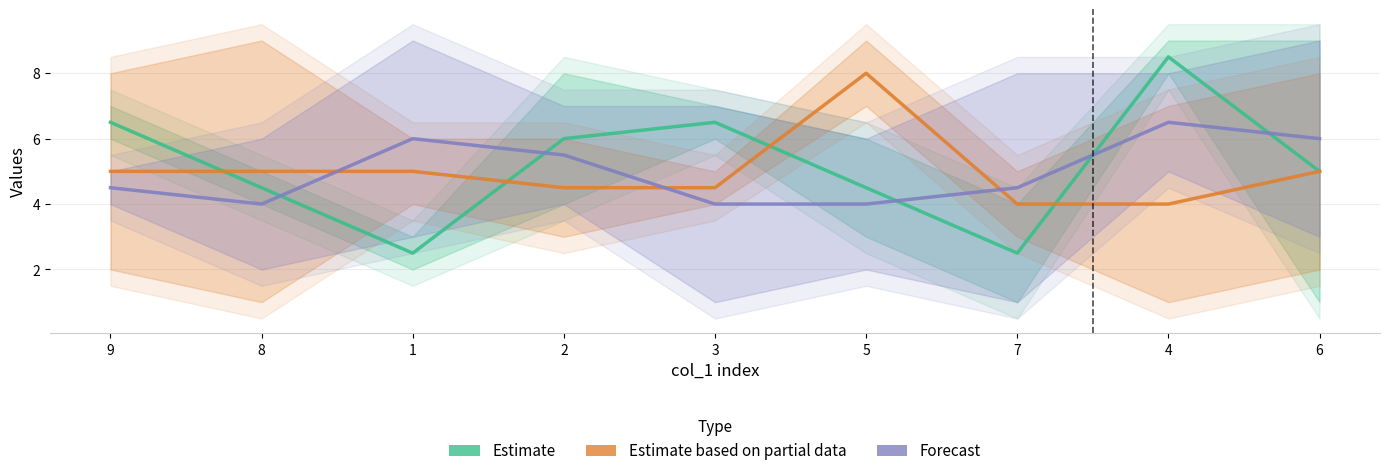

True or false: Forecast has a value of 6.3 at 7.

False